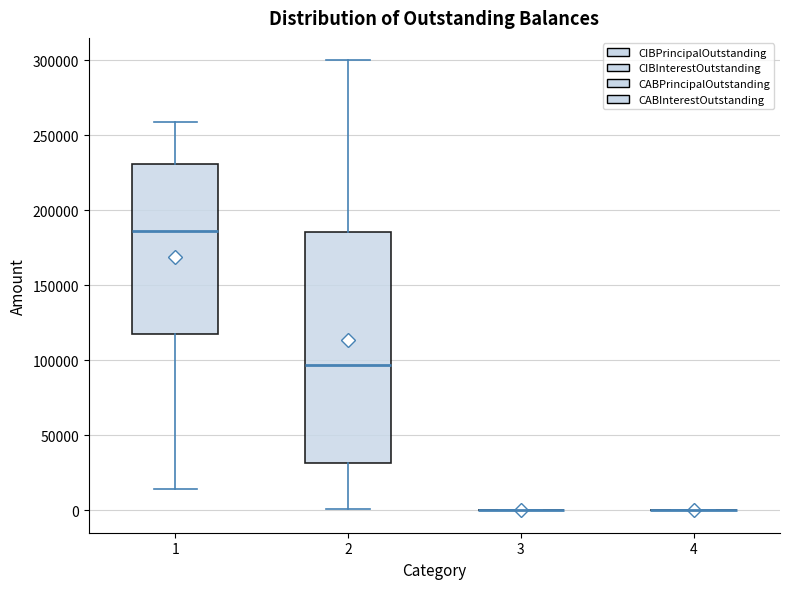

Comparing the boxes themselves (not the whiskers), which one is the tallest?

2